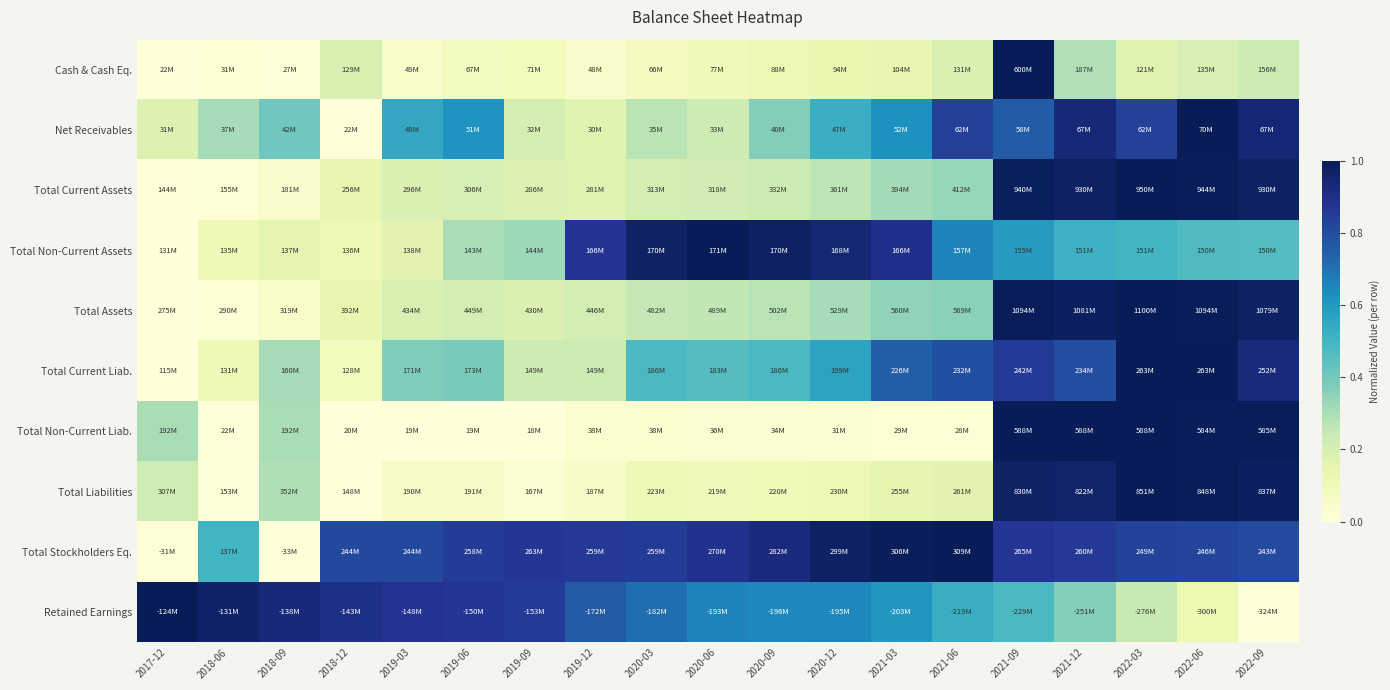

Reading right to left, extract all data points from this chart.

Cash & Cash Eq.: 2022-09=0.2	2022-06=0.2	2022-03=0.2	2021-12=0.3	2021-09=1.0	2021-06=0.2	2021-03=0.1	2020-12=0.1	2020-09=0.1	2020-06=0.1	2020-03=0.1	2019-12=0.0	2019-09=0.1	2019-06=0.1	2019-03=0.0	2018-12=0.2	2018-09=0.0	2018-06=0.0	2017-12=0.0
Net Receivables: 2022-09=0.9	2022-06=1.0	2022-03=0.8	2021-12=0.9	2021-09=0.8	2021-06=0.8	2021-03=0.6	2020-12=0.5	2020-09=0.4	2020-06=0.2	2020-03=0.3	2019-12=0.2	2019-09=0.2	2019-06=0.6	2019-03=0.5	2018-12=0.0	2018-09=0.4	2018-06=0.3	2017-12=0.2
Total Current Assets: 2022-09=1.0	2022-06=1.0	2022-03=1.0	2021-12=1.0	2021-09=1.0	2021-06=0.3	2021-03=0.3	2020-12=0.3	2020-09=0.2	2020-06=0.2	2020-03=0.2	2019-12=0.2	2019-09=0.2	2019-06=0.2	2019-03=0.2	2018-12=0.1	2018-09=0.0	2018-06=0.0	2017-12=0.0
Total Non-Current Assets: 2022-09=0.5	2022-06=0.5	2022-03=0.5	2021-12=0.5	2021-09=0.6	2021-06=0.7	2021-03=0.9	2020-12=0.9	2020-09=1.0	2020-06=1.0	2020-03=1.0	2019-12=0.9	2019-09=0.3	2019-06=0.3	2019-03=0.2	2018-12=0.1	2018-09=0.2	2018-06=0.1	2017-12=0.0
Total Assets: 2022-09=1.0	2022-06=1.0	2022-03=1.0	2021-12=1.0	2021-09=1.0	2021-06=0.4	2021-03=0.3	2020-12=0.3	2020-09=0.3	2020-06=0.3	2020-03=0.3	2019-12=0.2	2019-09=0.2	2019-06=0.2	2019-03=0.2	2018-12=0.1	2018-09=0.1	2018-06=0.0	2017-12=0.0
Total Current Liab.: 2022-09=0.9	2022-06=1.0	2022-03=1.0	2021-12=0.8	2021-09=0.9	2021-06=0.8	2021-03=0.7	2020-12=0.6	2020-09=0.5	2020-06=0.5	2020-03=0.5	2019-12=0.2	2019-09=0.2	2019-06=0.4	2019-03=0.4	2018-12=0.1	2018-09=0.3	2018-06=0.1	2017-12=0.0
Total Non-Current Liab.: 2022-09=1.0	2022-06=1.0	2022-03=1.0	2021-12=1.0	2021-09=1.0	2021-06=0.0	2021-03=0.0	2020-12=0.0	2020-09=0.0	2020-06=0.0	2020-03=0.0	2019-12=0.0	2019-09=0.0	2019-06=0.0	2019-03=0.0	2018-12=0.0	2018-09=0.3	2018-06=0.0	2017-12=0.3
Total Liabilities: 2022-09=1.0	2022-06=1.0	2022-03=1.0	2021-12=1.0	2021-09=1.0	2021-06=0.2	2021-03=0.2	2020-12=0.1	2020-09=0.1	2020-06=0.1	2020-03=0.1	2019-12=0.1	2019-09=0.0	2019-06=0.1	2019-03=0.1	2018-12=0.0	2018-09=0.3	2018-06=0.0	2017-12=0.2
Total Stockholders Eq.: 2022-09=0.8	2022-06=0.8	2022-03=0.8	2021-12=0.9	2021-09=0.9	2021-06=1.0	2021-03=1.0	2020-12=1.0	2020-09=0.9	2020-06=0.9	2020-03=0.9	2019-12=0.9	2019-09=0.9	2019-06=0.9	2019-03=0.8	2018-12=0.8	2018-09=0.0	2018-06=0.5	2017-12=0.0
Retained Earnings: 2022-09=0.0	2022-06=0.1	2022-03=0.2	2021-12=0.4	2021-09=0.5	2021-06=0.5	2021-03=0.6	2020-12=0.6	2020-09=0.6	2020-06=0.7	2020-03=0.7	2019-12=0.8	2019-09=0.9	2019-06=0.9	2019-03=0.9	2018-12=0.9	2018-09=0.9	2018-06=1.0	2017-12=1.0